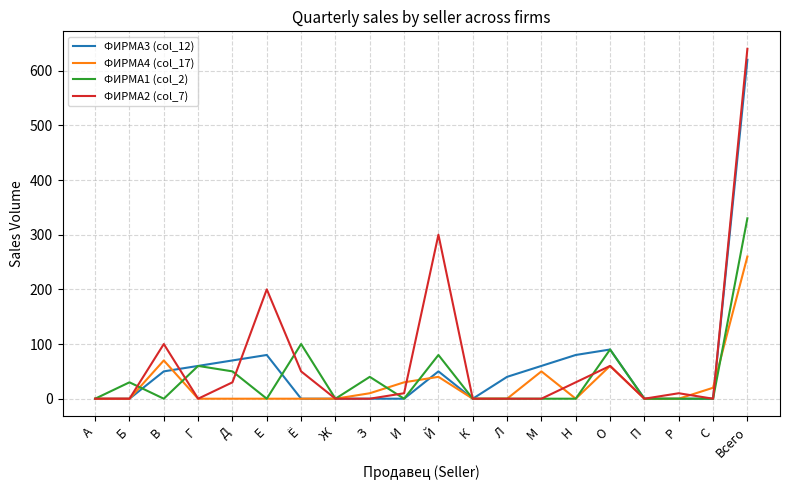

Is it true that ФИРМА1 (col_2) equals 50 at Д?

True